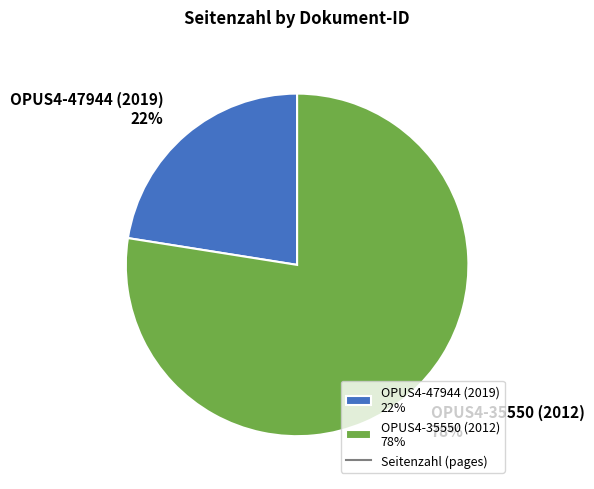

Which slice represents more than half of the pie?

OPUS4-35550 (2012)